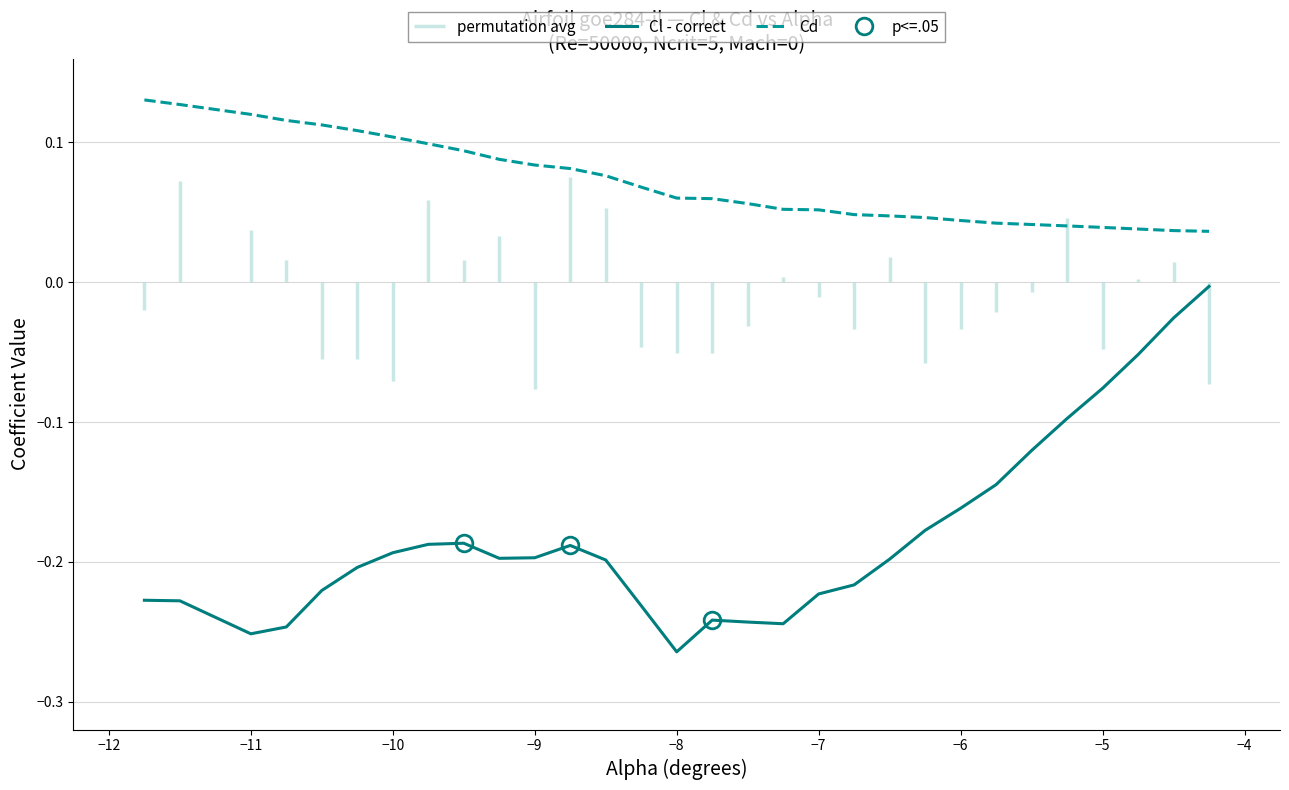

True or false: Cd has more than 1 interior local peaks.

False